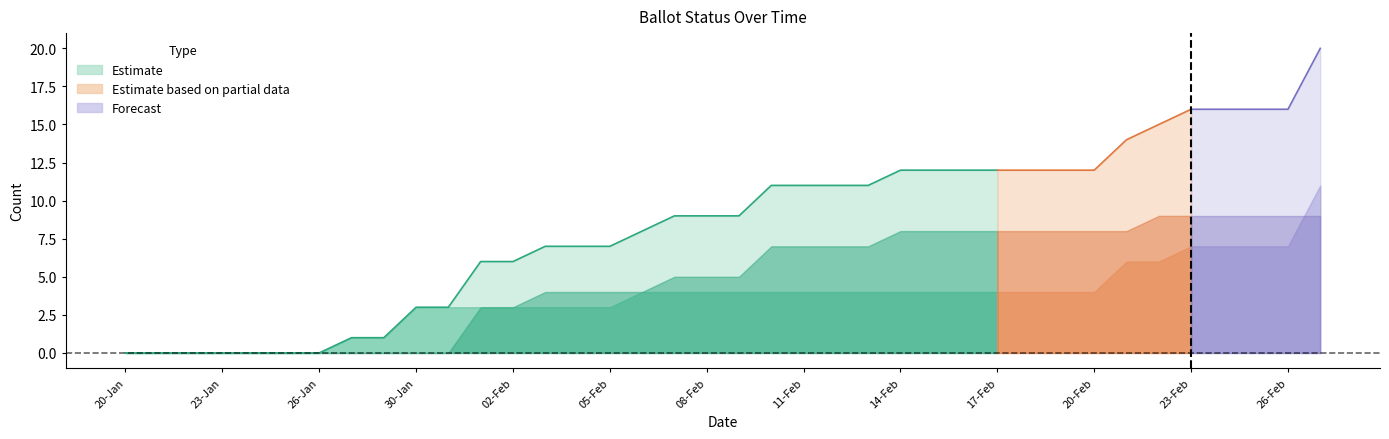

What position from the left is 16-Feb?

27